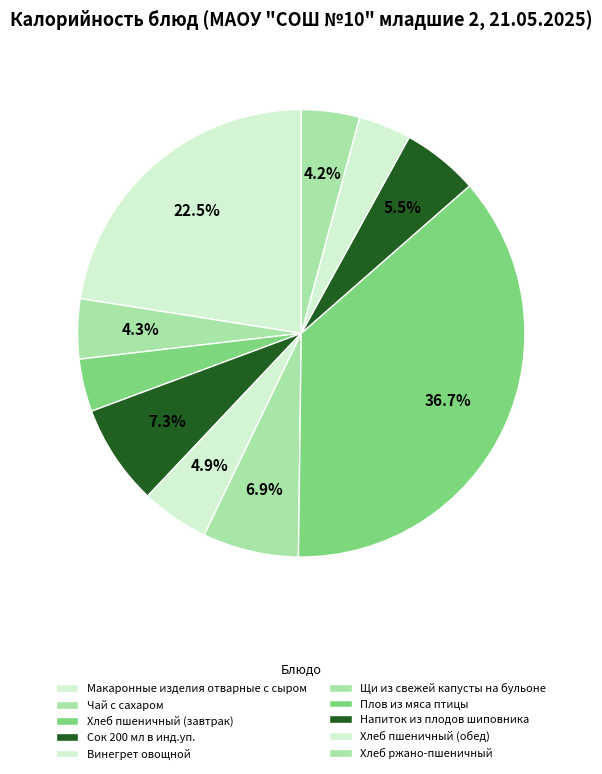

Rank the categories by value from lowest to highest.

Хлеб пшеничный (завтрак), Хлеб пшеничный (обед), Хлеб ржано-пшеничный, Чай с сахаром, Винегрет овощной, Напиток из плодов шиповника, Щи из свежей капусты на бульоне, Сок 200 мл в инд.уп., Макаронные изделия отварные с сыром, Плов из мяса птицы